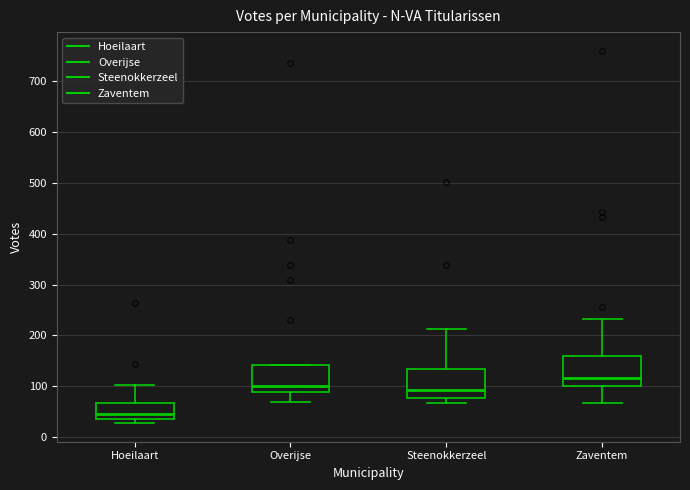

Where is the lower edge of the box for Hoeilaart on the y-axis? The values are not printed on the chart, so give them approximately, as read against the axis.

40